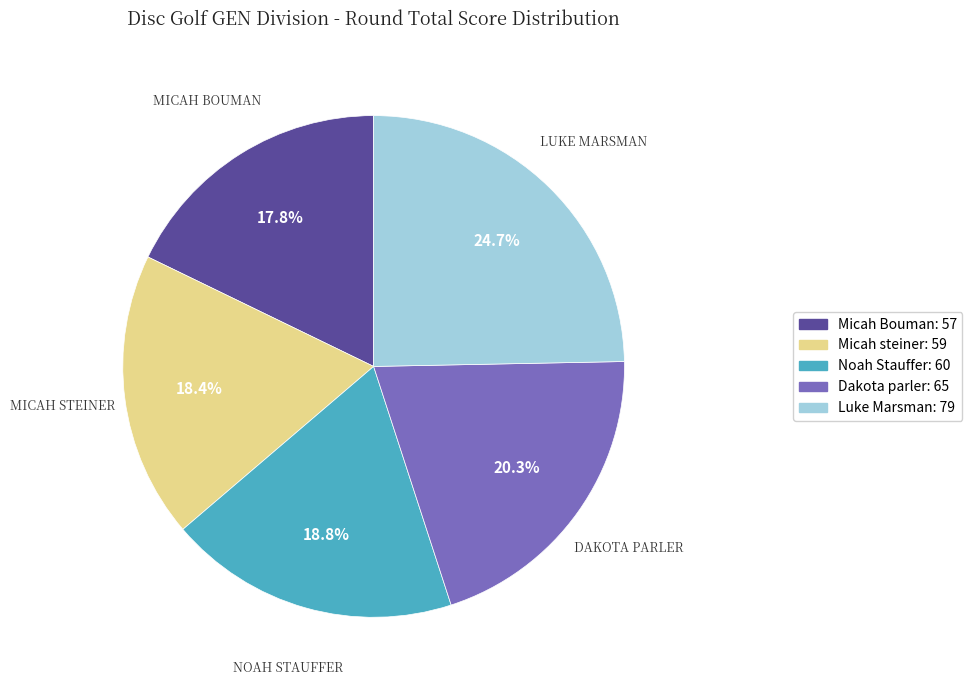

True or false: Noah Stauffer accounts for 34% of the total.

False